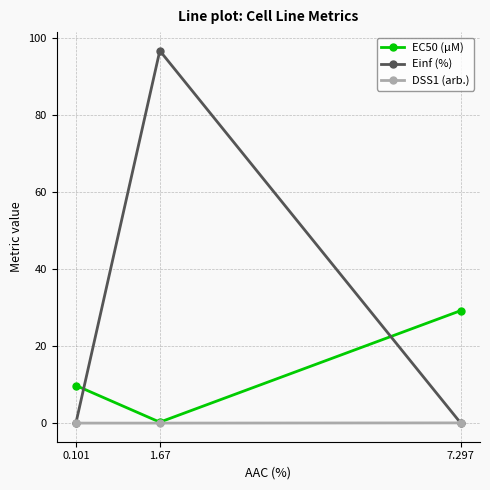

What is the spread (max minus min) of values at 1.67?

96.7